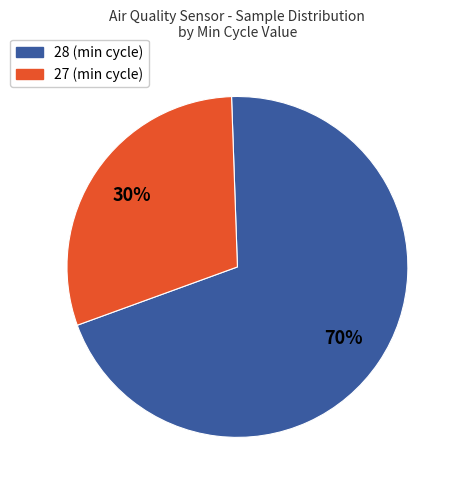

Is there any slice that represents more than half of the pie?

Yes